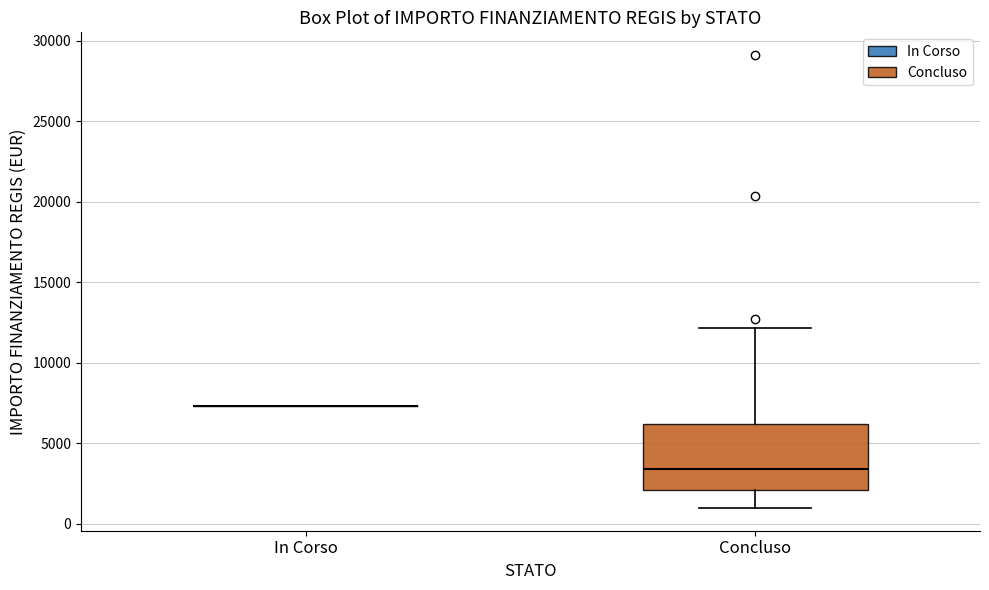

Which box is the tallest, from its lower edge to its upper edge?

Concluso